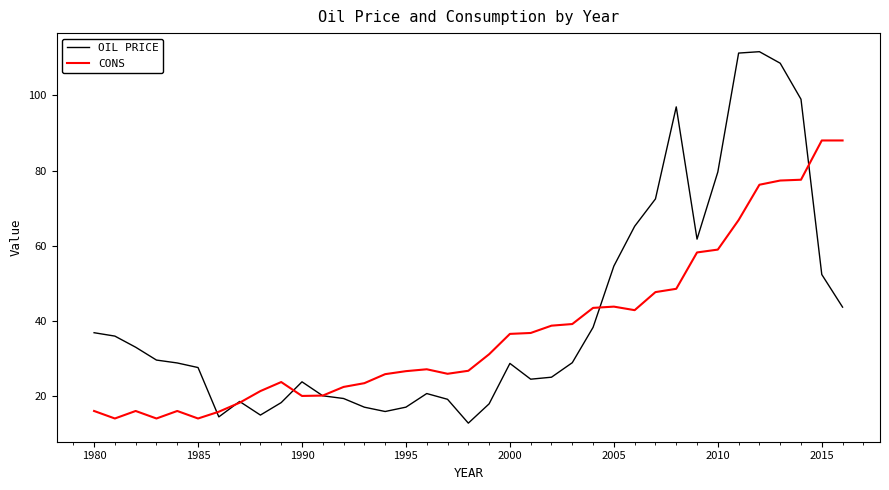

What is the minimum value for CONS?

14.0